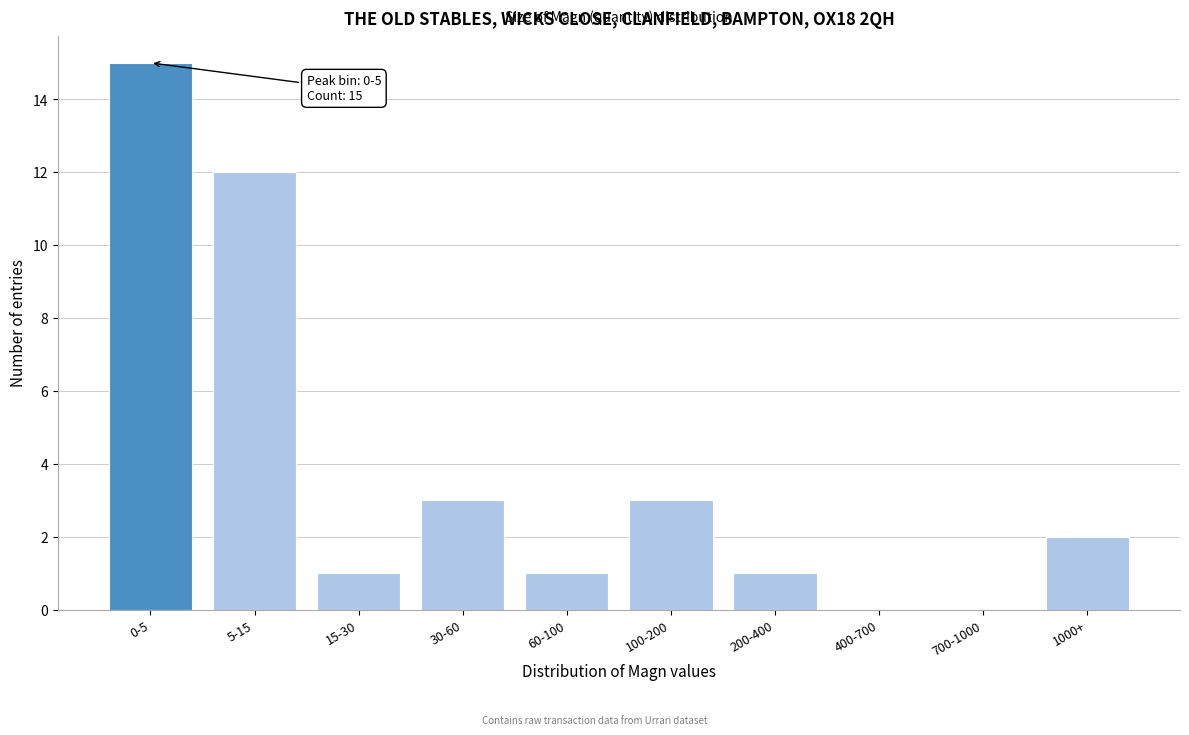

Reading right to left, what are all the values shown in this chart?

1000+=2	700-1000=0	400-700=0	200-400=1	100-200=3	60-100=1	30-60=3	15-30=1	5-15=12	0-5=15